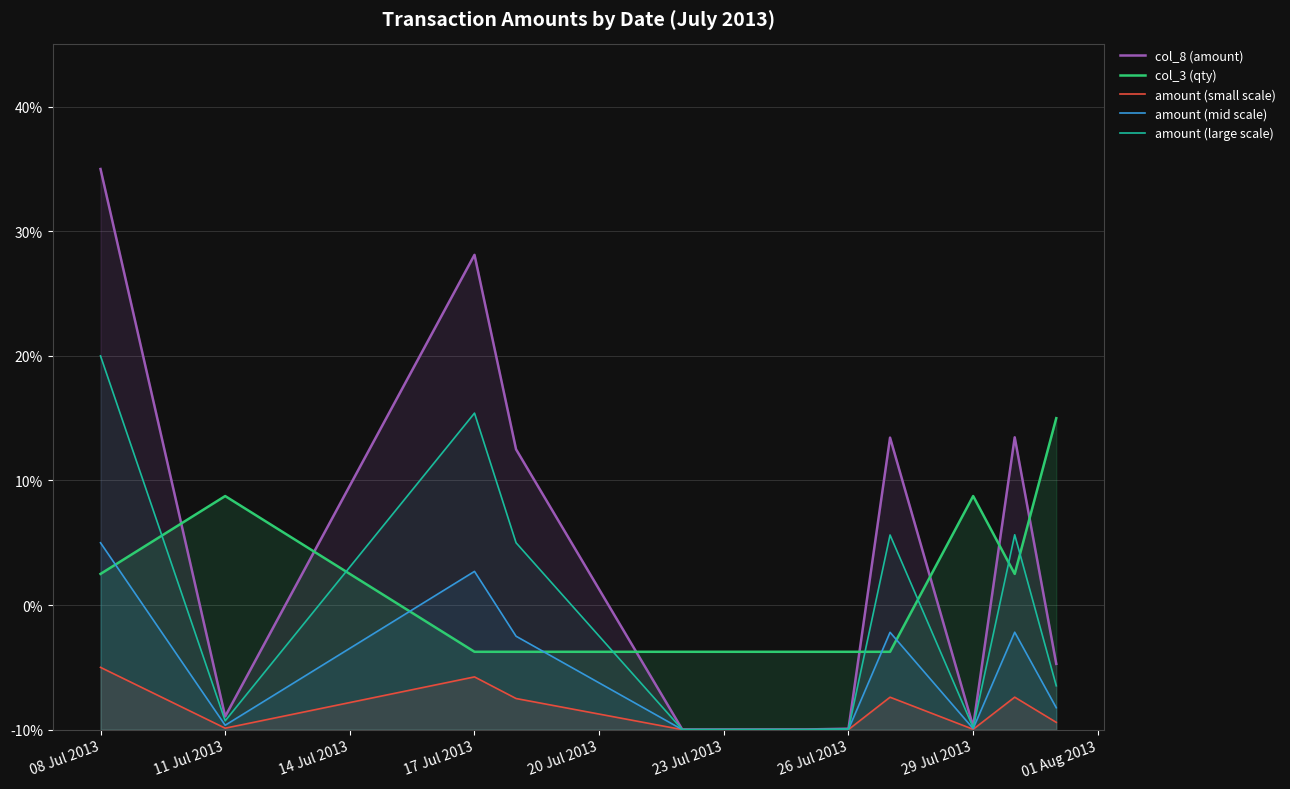

What is the difference between the maximum and minimum values in the amount (large scale) series?

30.0